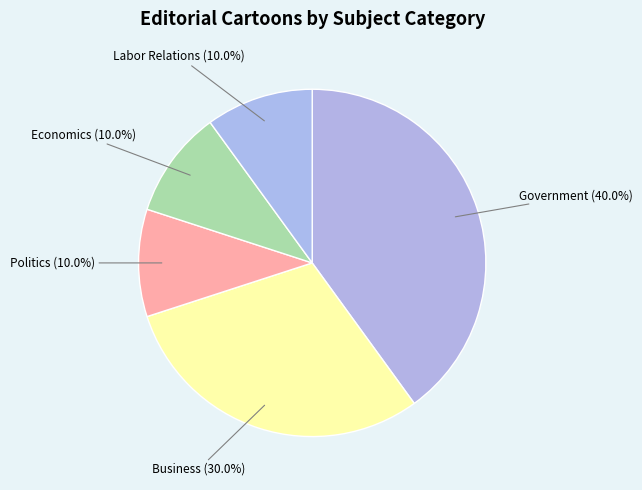

Rank the categories by value from highest to lowest.

Government, Business, Politics, Economics, Labor Relations